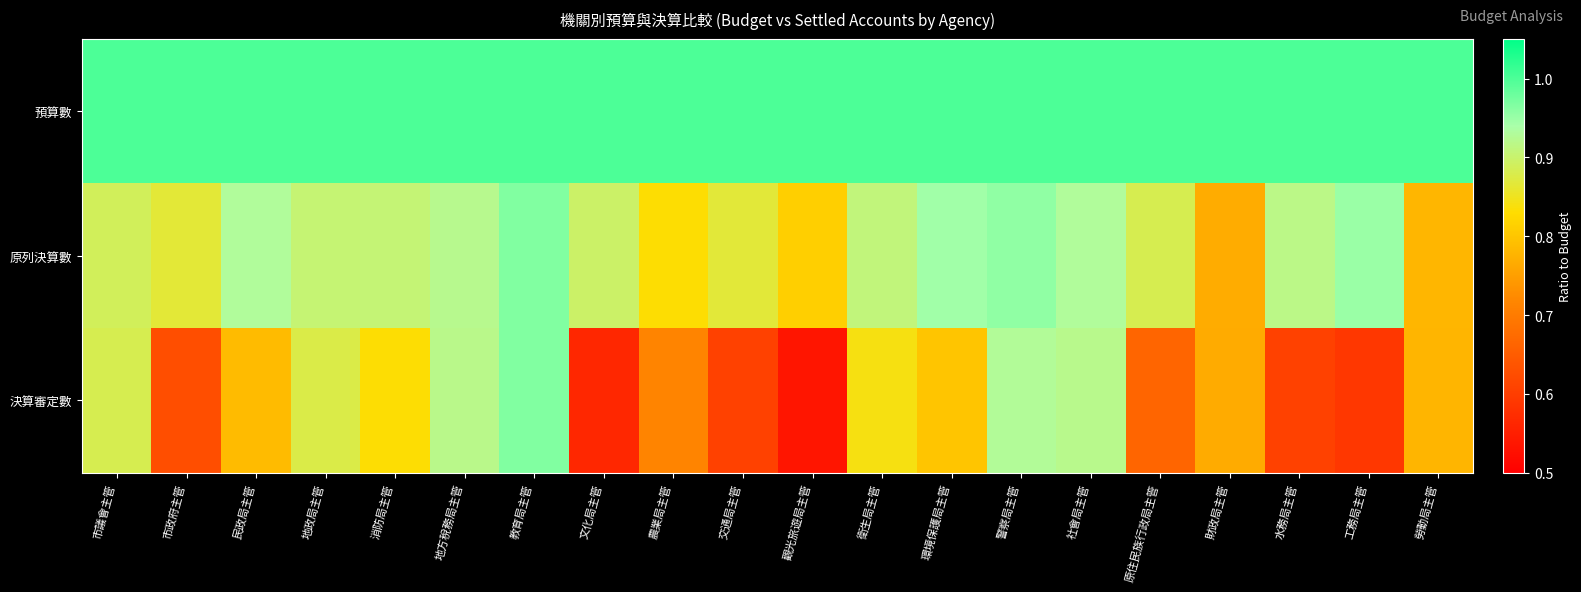

Which series changed the most between 觀光旅遊局主管 and 勞動局主管?

決算審定數